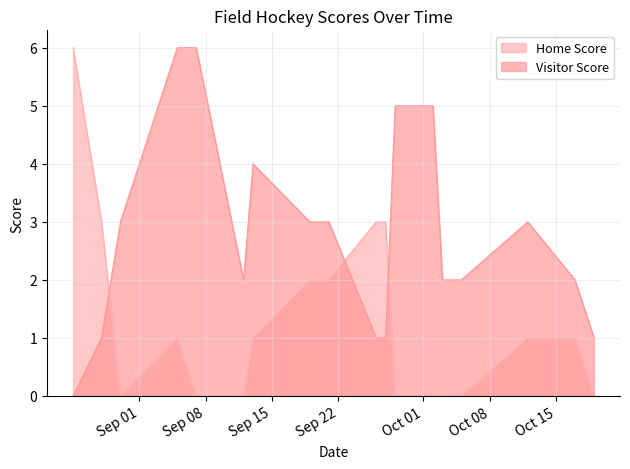

What position from the left is 2023-09-26?

9